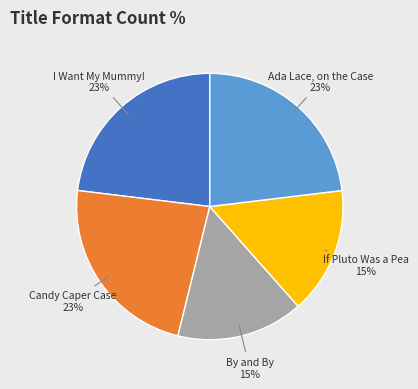

Does any single category account for the majority?

No